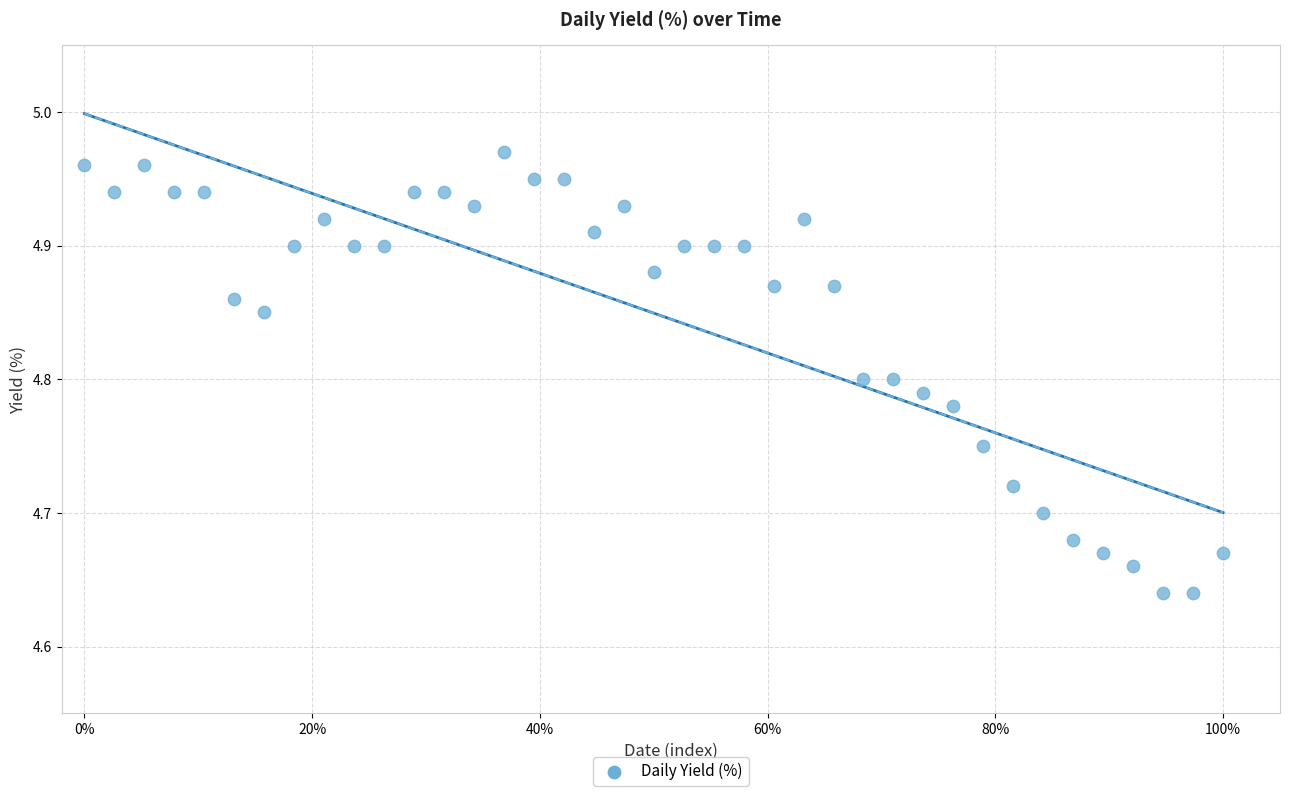

What is the range of Y values (max minus min)?

0.3